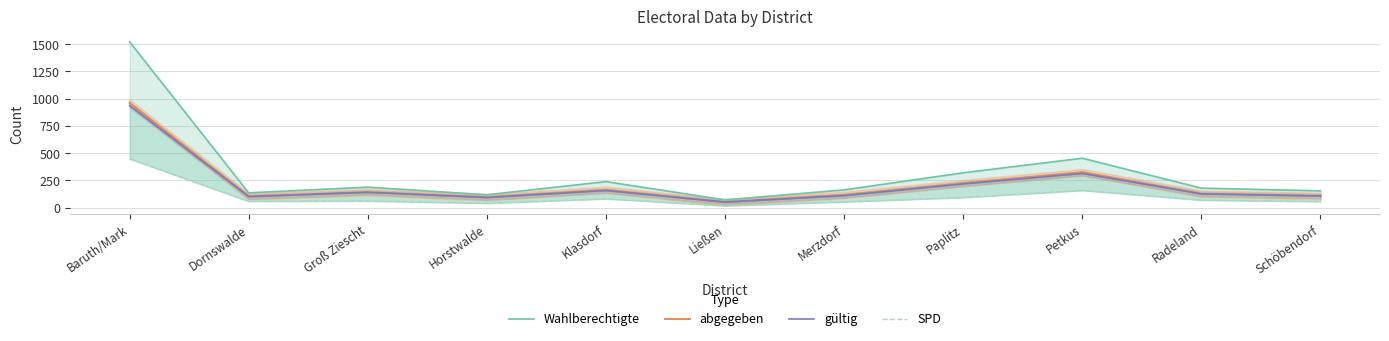

The gültig series shows 22 at Dornswalde. True or false?

False